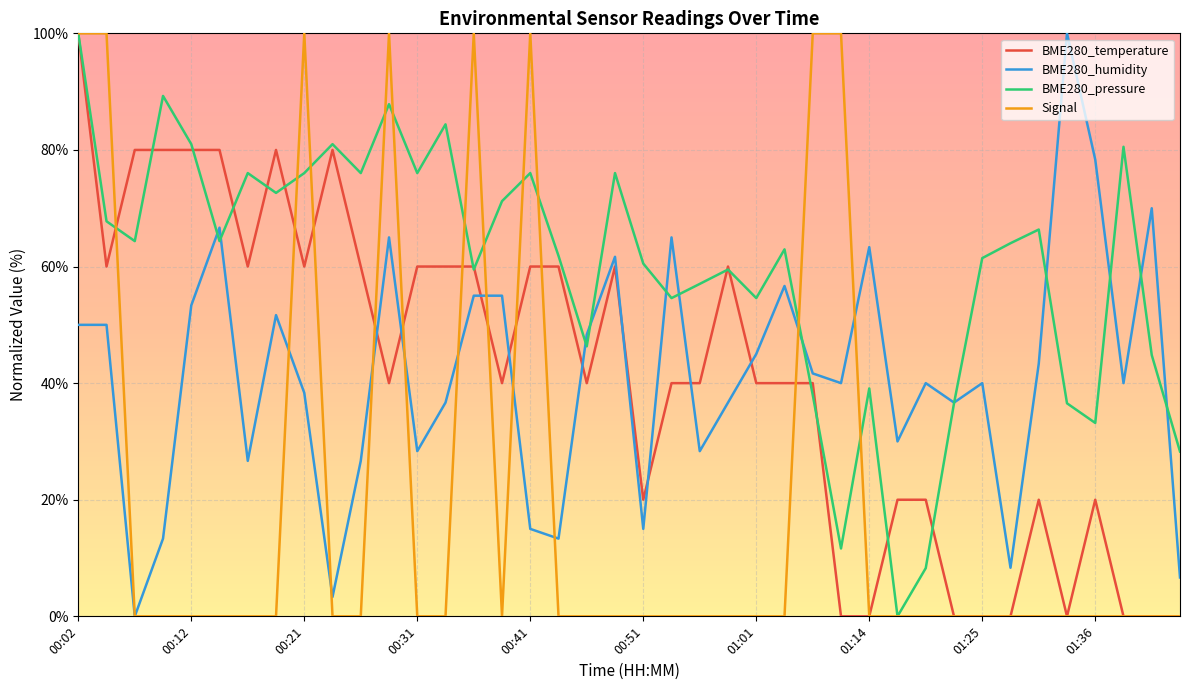

Which series has the largest total across all categories?

BME280_pressure